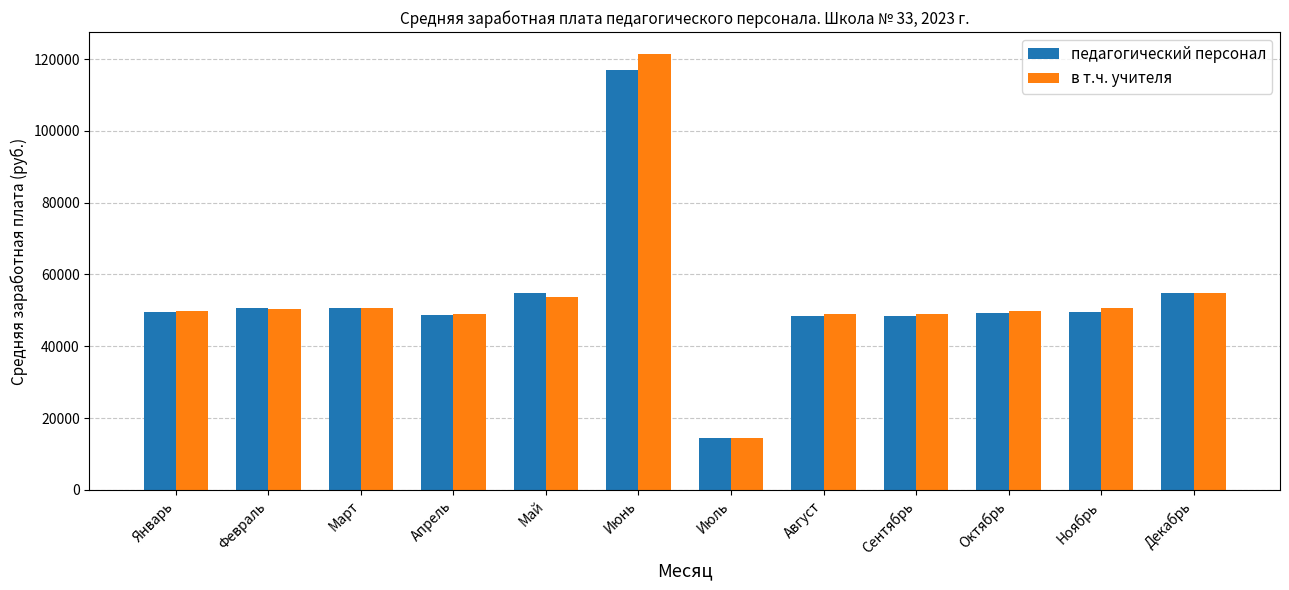

At how many categories does at least one series exceed 15988?

11